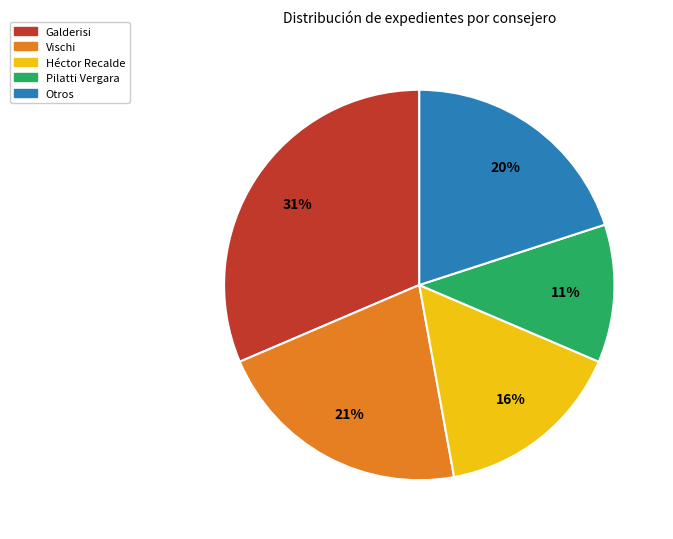

Is there a majority slice in this chart?

No